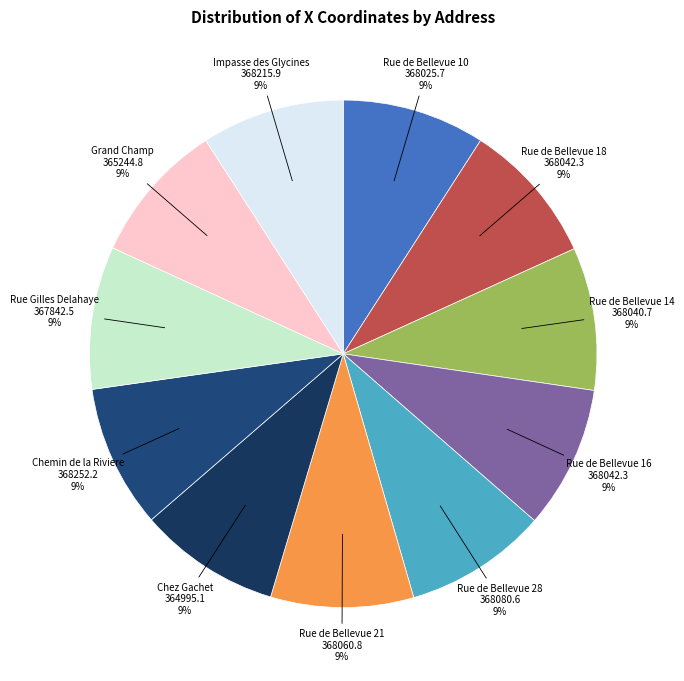

The Chez Gachet slice represents 2% of the pie. True or false?

False